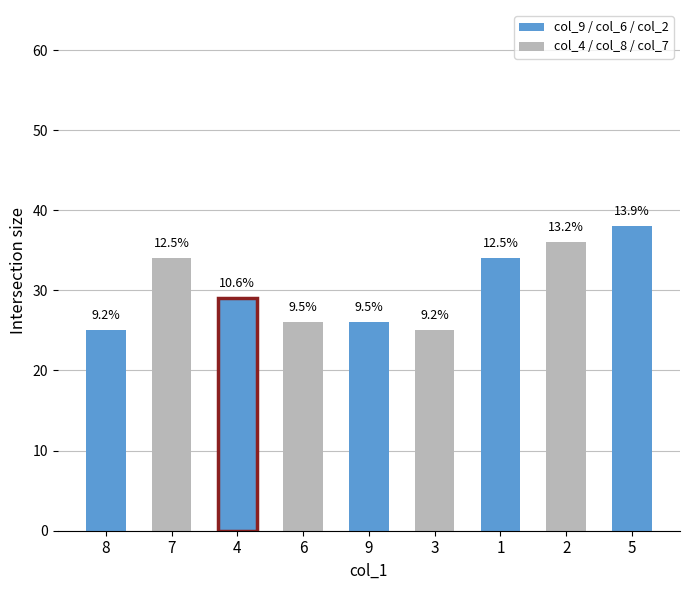

Does the chart contain any negative values?

No